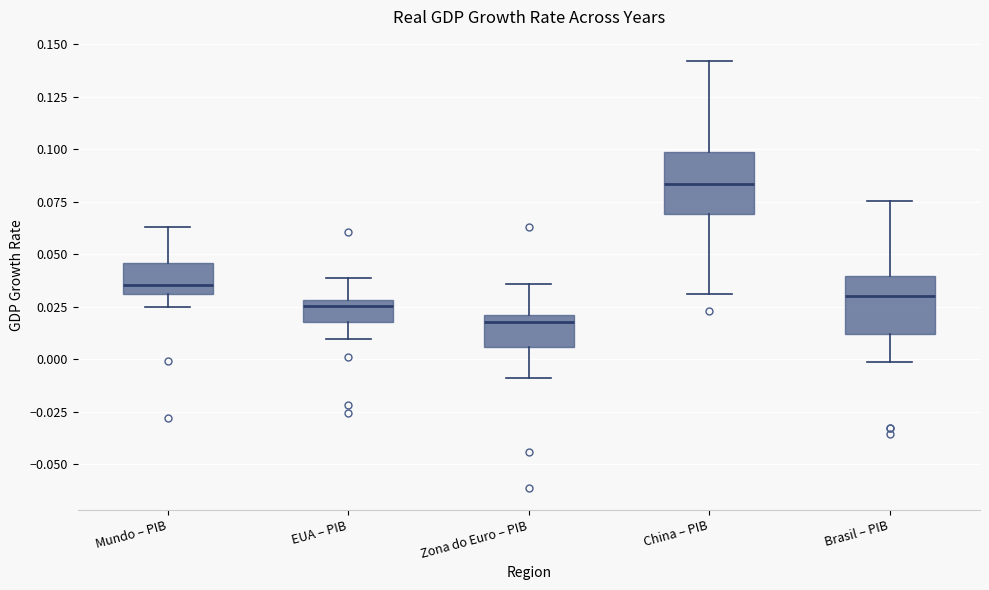

Reading left to right, transcribe this box plot: for each box, give where its median line is, the range the box spans, and where its two whiskers end, as read against the y-axis. The values are not printed on the chart, so give them approximately, as read against the axis.

Mundo – PIB: median 0.035, box 0.030 to 0.045, whiskers 0.025 to 0.065
EUA – PIB: median 0.025, box 0.020 to 0.030, whiskers 0.010 to 0.040
Zona do Euro – PIB: median 0.020 (just below the box's upper edge), box 0.005 to 0.020, whiskers -0.010 to 0.035
China – PIB: median 0.085, box 0.070 to 0.100, whiskers 0.030 to 0.140
Brasil – PIB: median 0.030, box 0.010 to 0.040, whiskers 0.000 to 0.075